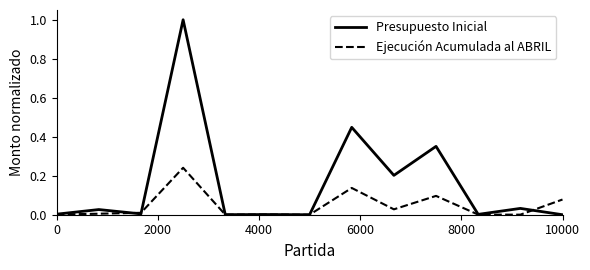

List the series in order of their peak value, lowest first.

Ejecución Acumulada al ABRIL, Presupuesto Inicial